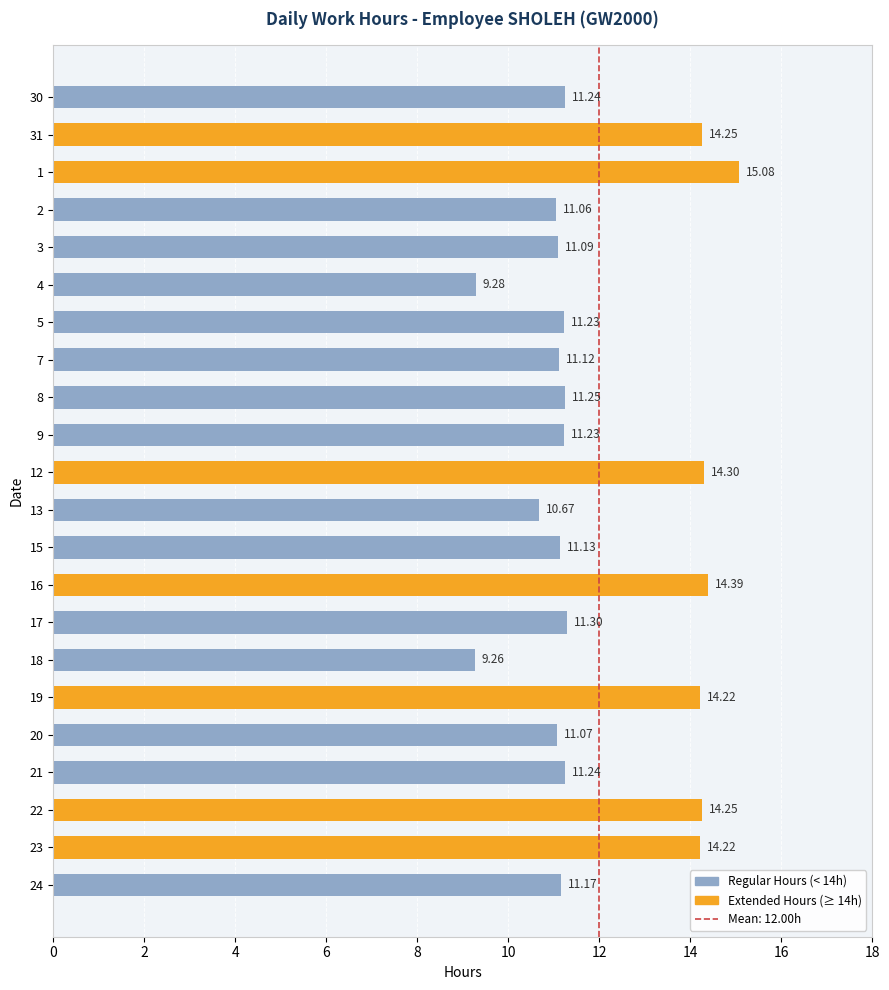

What is the change in value from 9 to 19?

+3.0